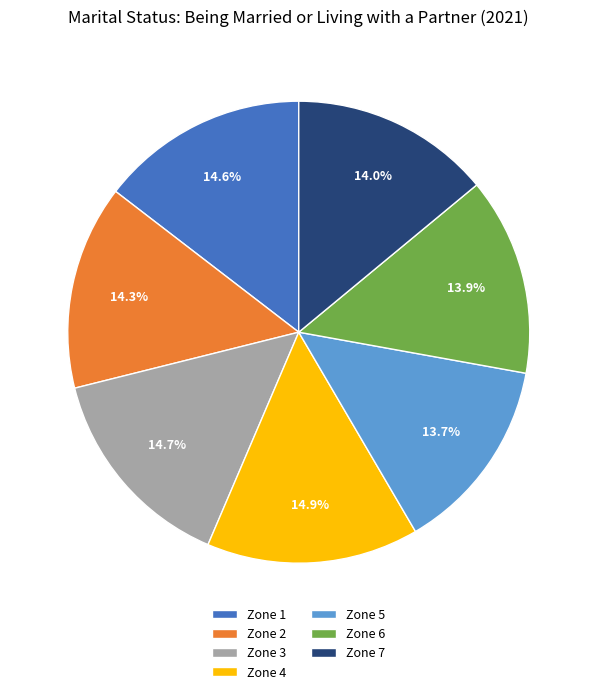

Is Zone 3 the majority of the pie?

No